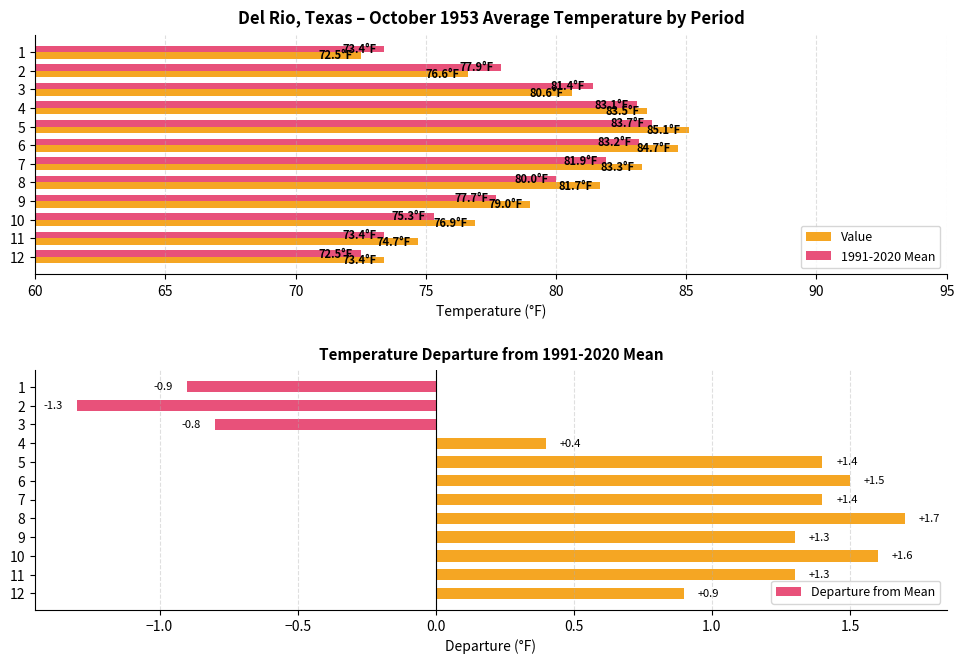

What is the minimum value for Value?

72.5